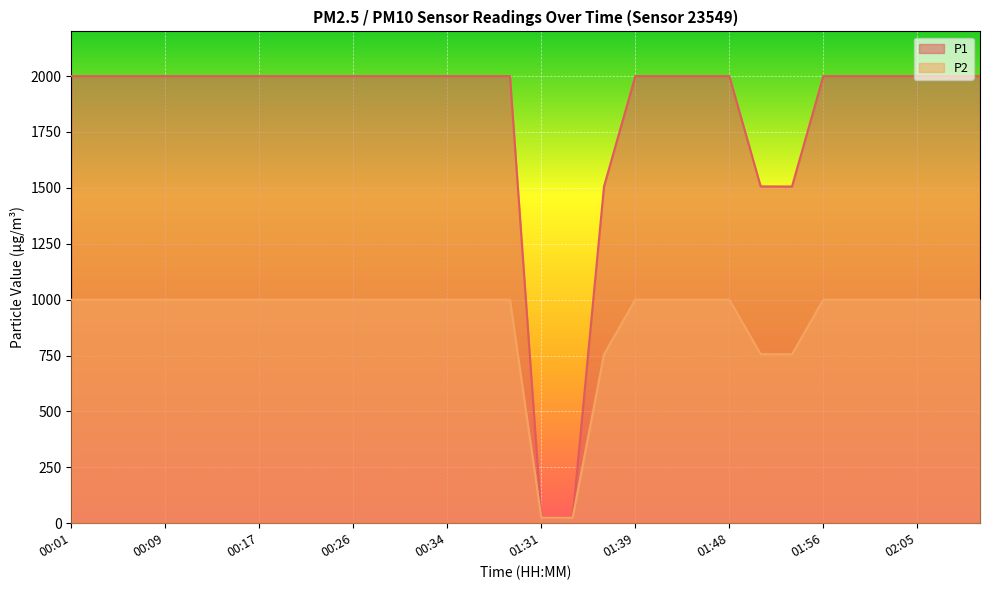

Is the value of P1 at 01:56 greater than the value of P2 at 00:12?

Yes